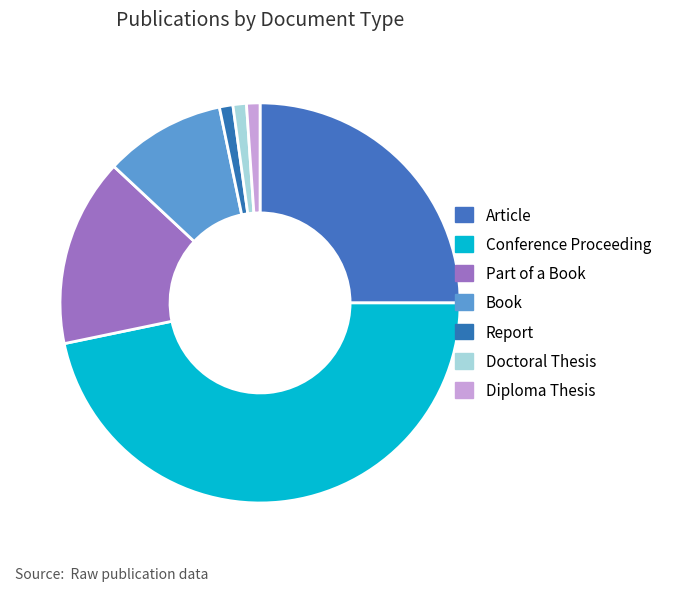

What percentage do Report and Doctoral Thesis together represent?

2.2%